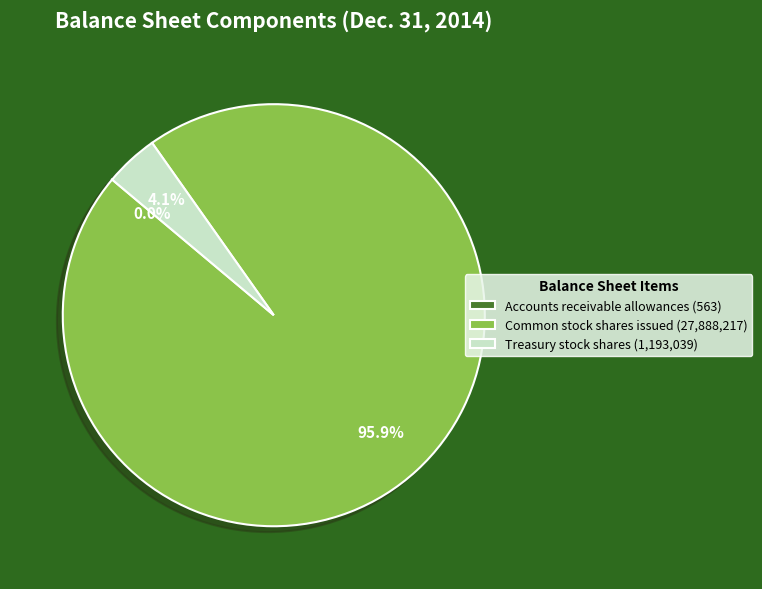

Do Common stock shares issued and Treasury stock shares together represent more than half of the pie?

Yes